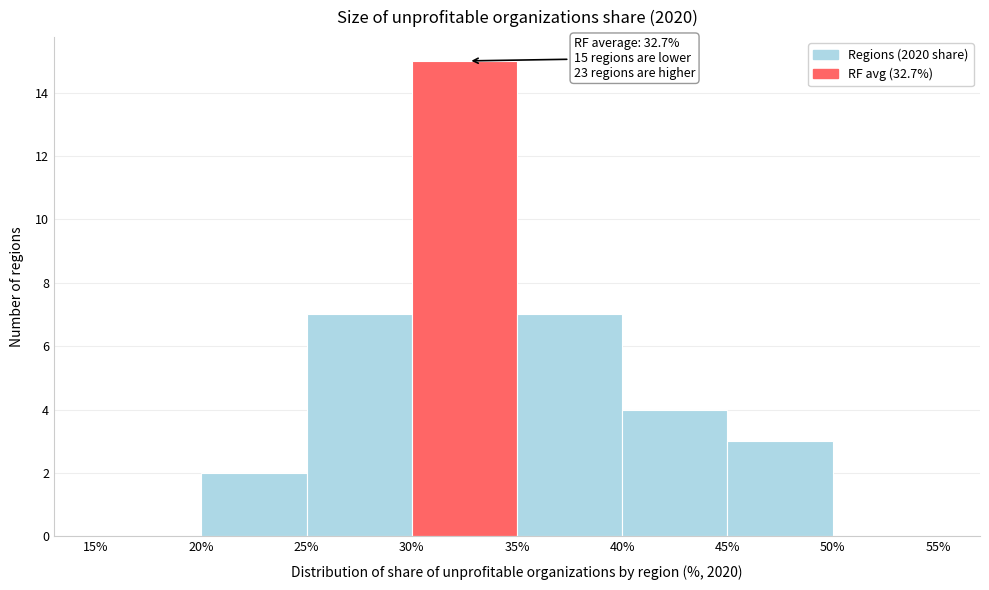

Which range on the x-axis has the tallest bar?

30% to 35%